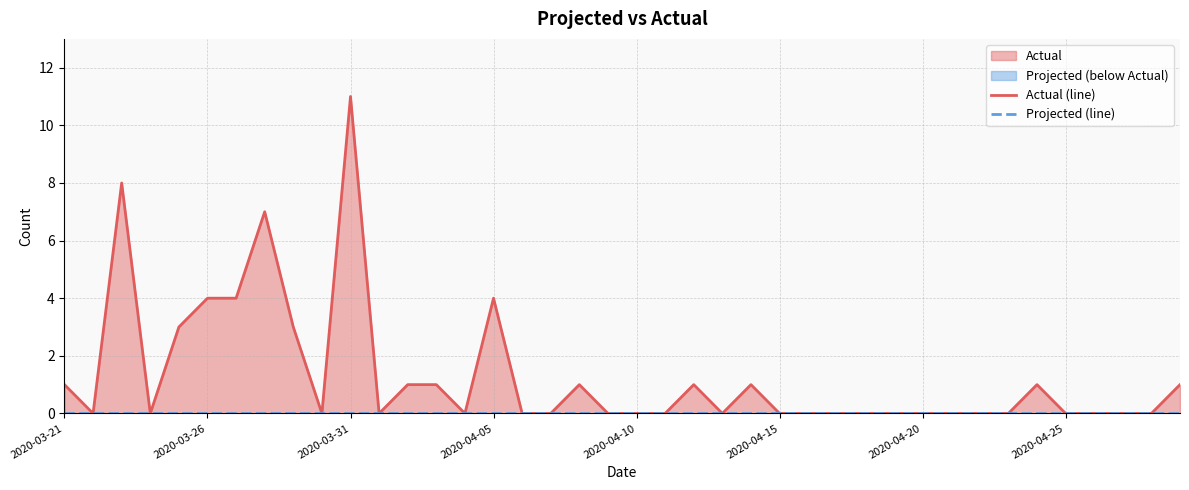

The value of Projected (line) at 2020-04-05 is 0. True or false?

True